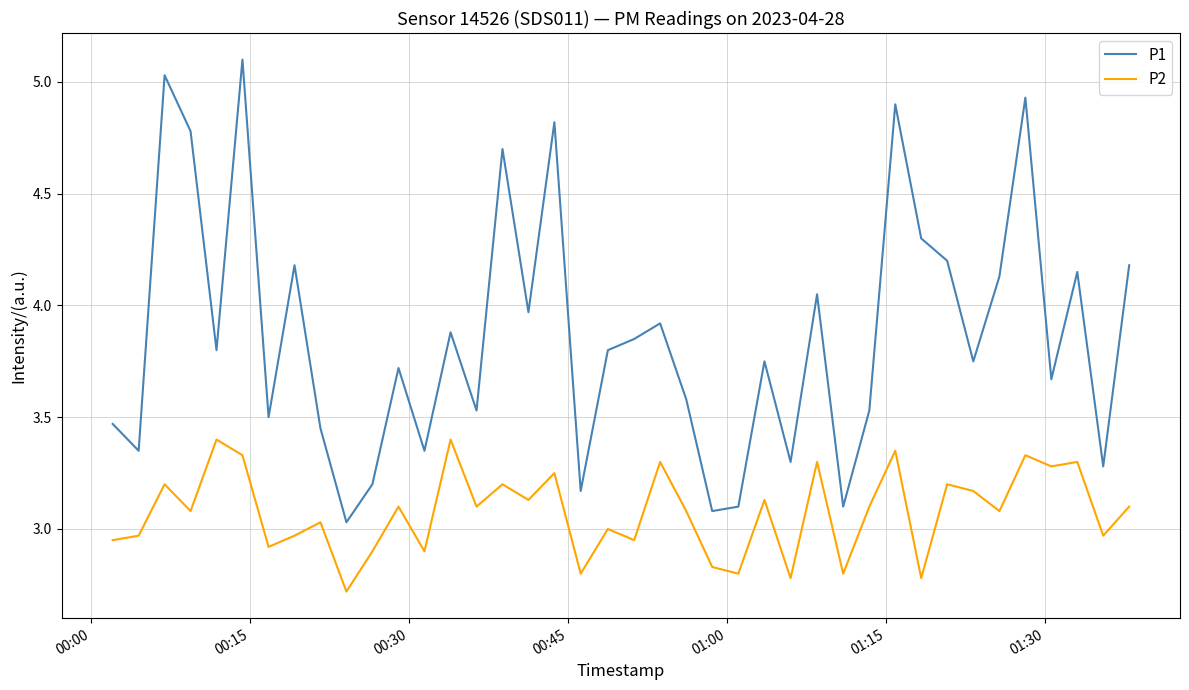

Rank the series by their average value, from highest to lowest.

P1, P2